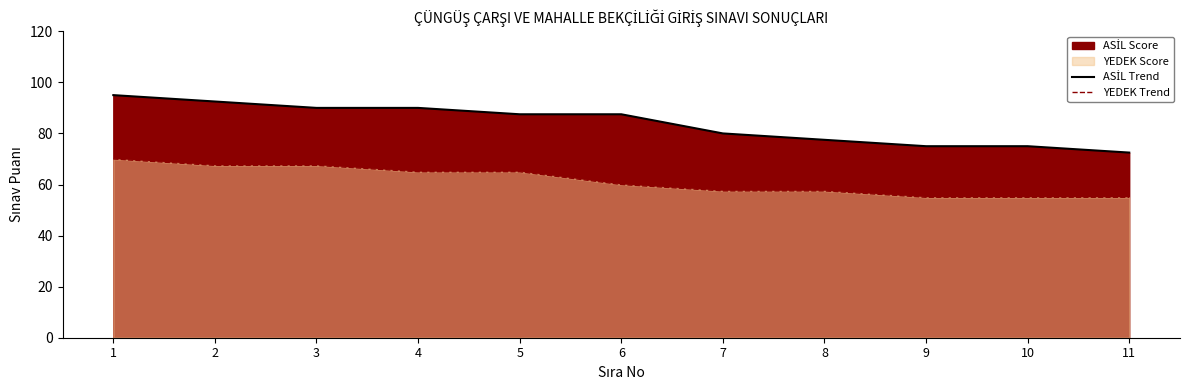

Reading right to left, extract all data points from this chart.

ASİL Trend: 11=72.5	10=75.0	9=75.0	8=77.5	7=80.0	6=87.5	5=87.5	4=90.0	3=90.0	2=92.5	1=95.0
YEDEK Trend: 11=55.0	10=55.0	9=55.0	8=57.5	7=57.5	6=60.0	5=65.0	4=65.0	3=67.5	2=67.5	1=70.0